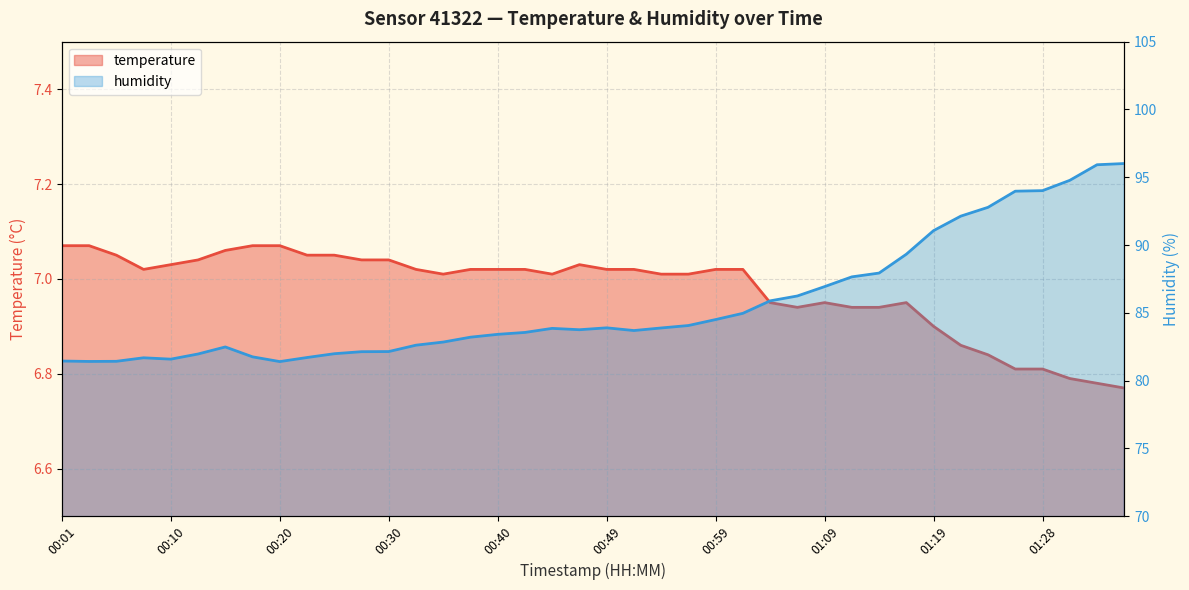

What is the value of the humidity point at the 36th from the left?

94.0